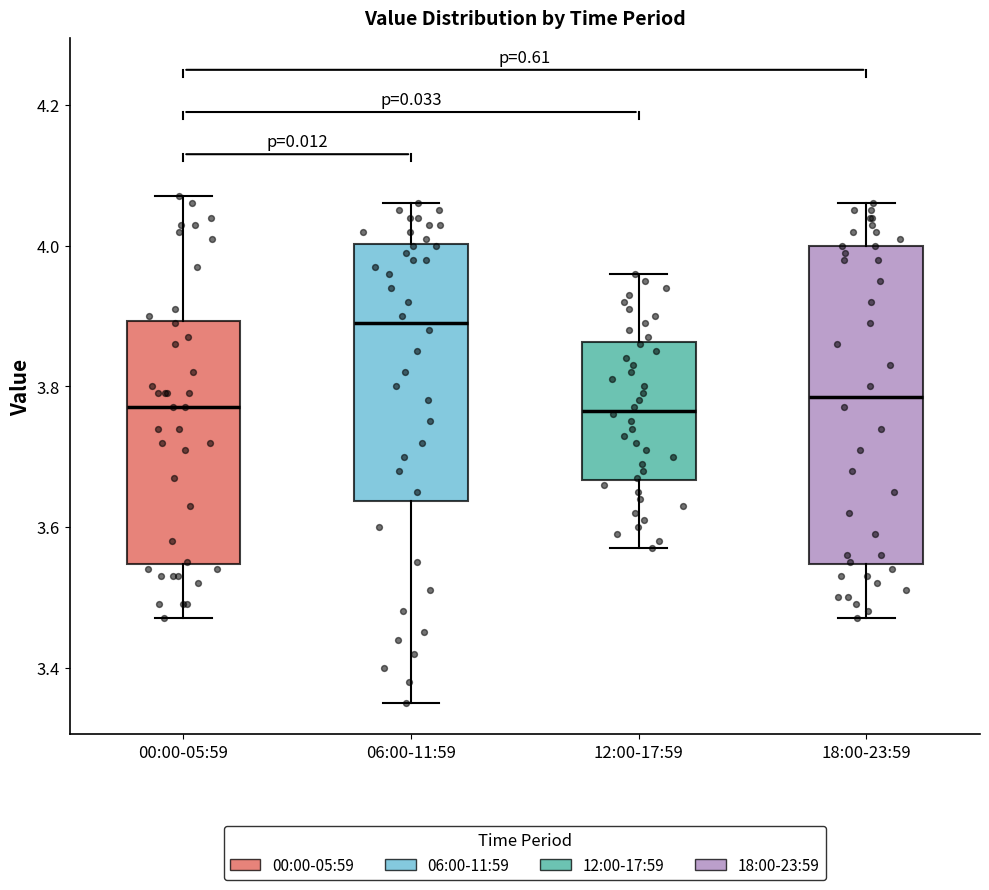

Where does the median line of the box for 06:00-11:59 sit on the y-axis? The values are not printed on the chart, so give them approximately, as read against the axis.

3.90